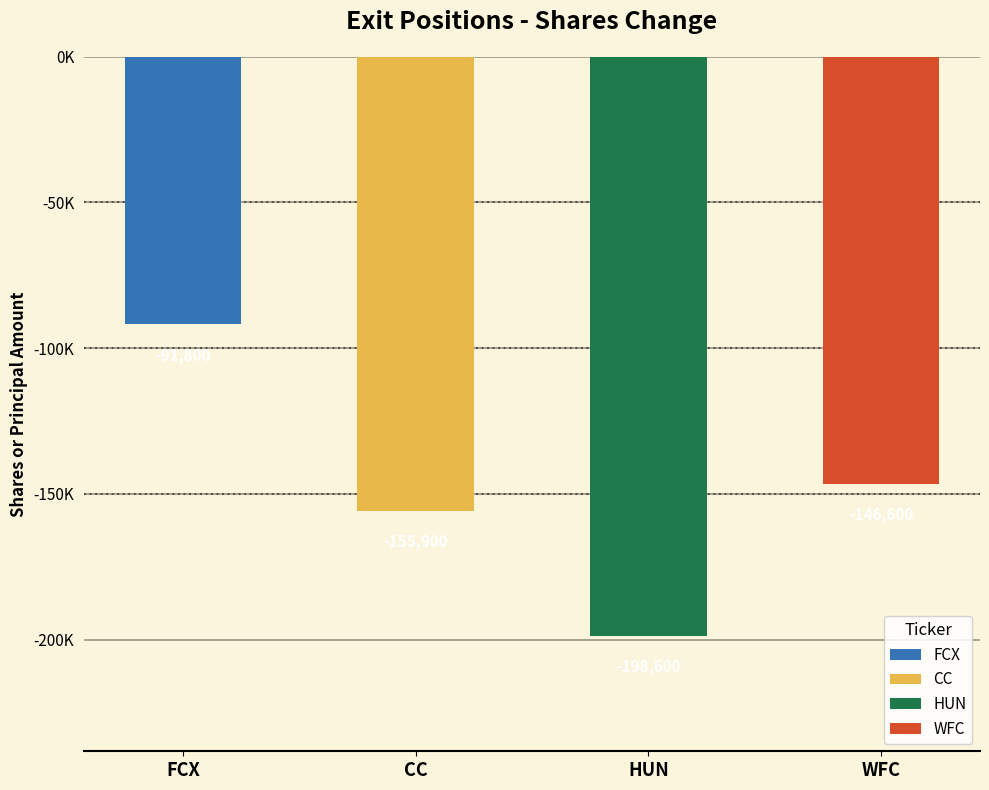

How many bars are there in total?

4